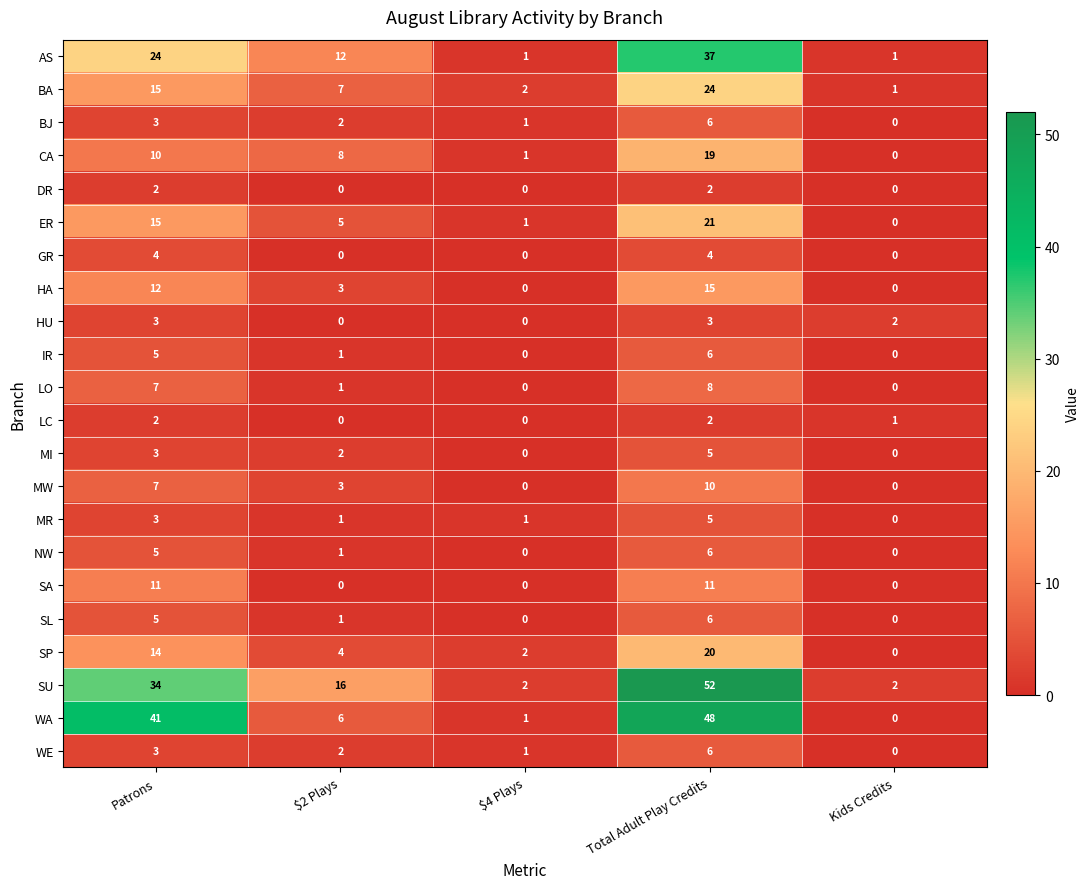

Which series has the widest spread of values?

SU